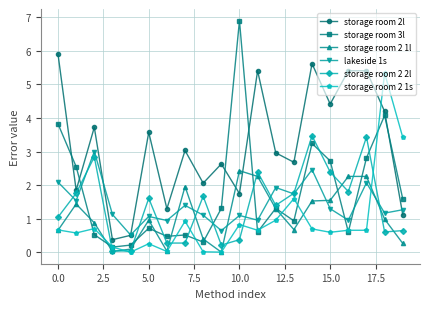

Which series has the largest range (max minus min)?

storage room 3l